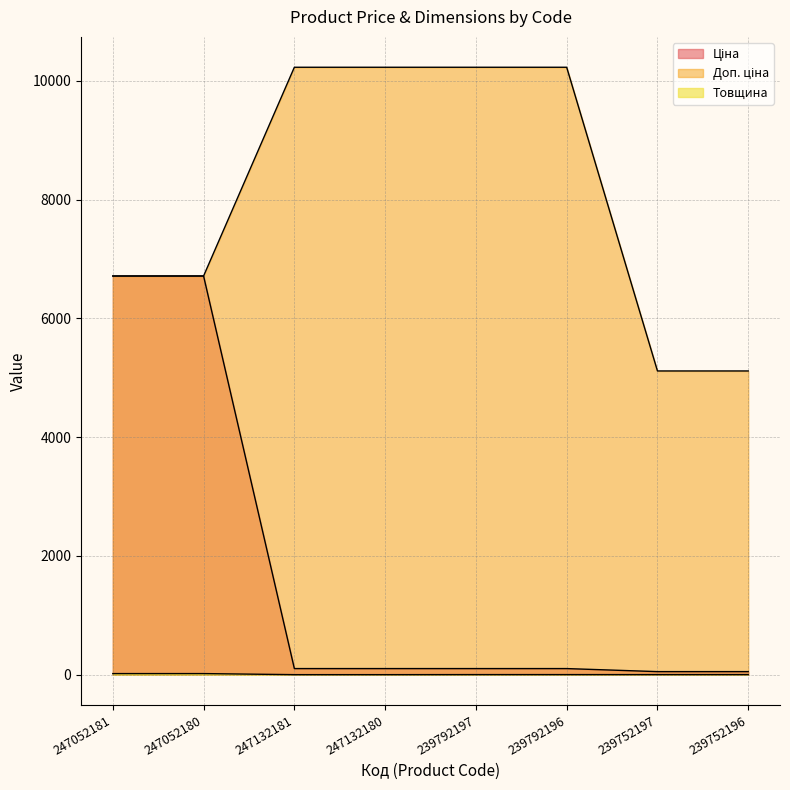

Rank the series by their maximum value, from highest to lowest.

Доп. ціна, Ціна, Товщина